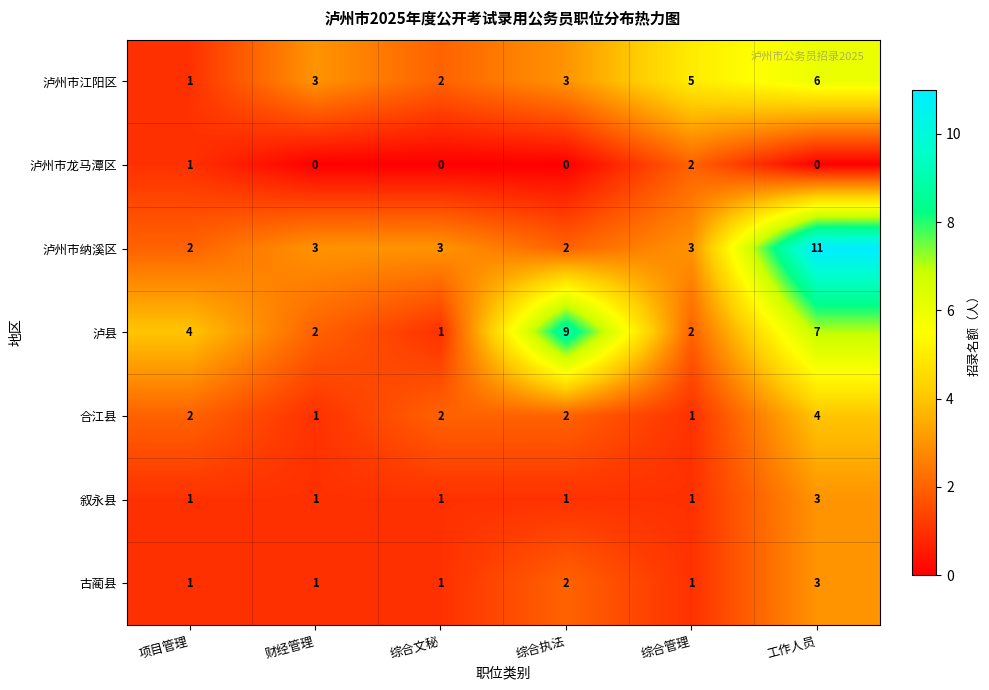

Which series has the largest range (max minus min)?

泸州市纳溪区